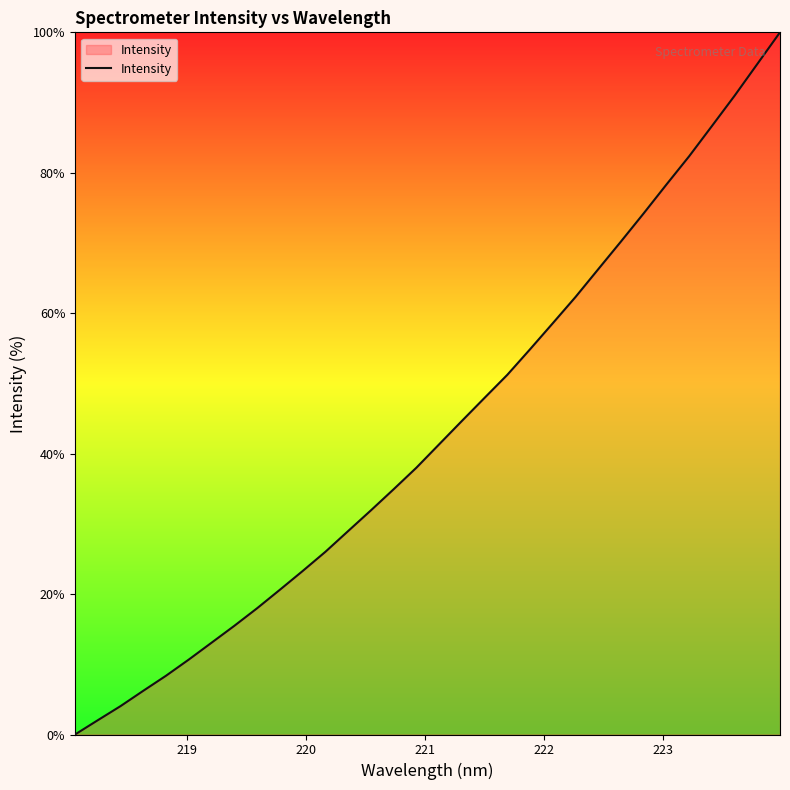

What is the greatest value displayed?

100.0